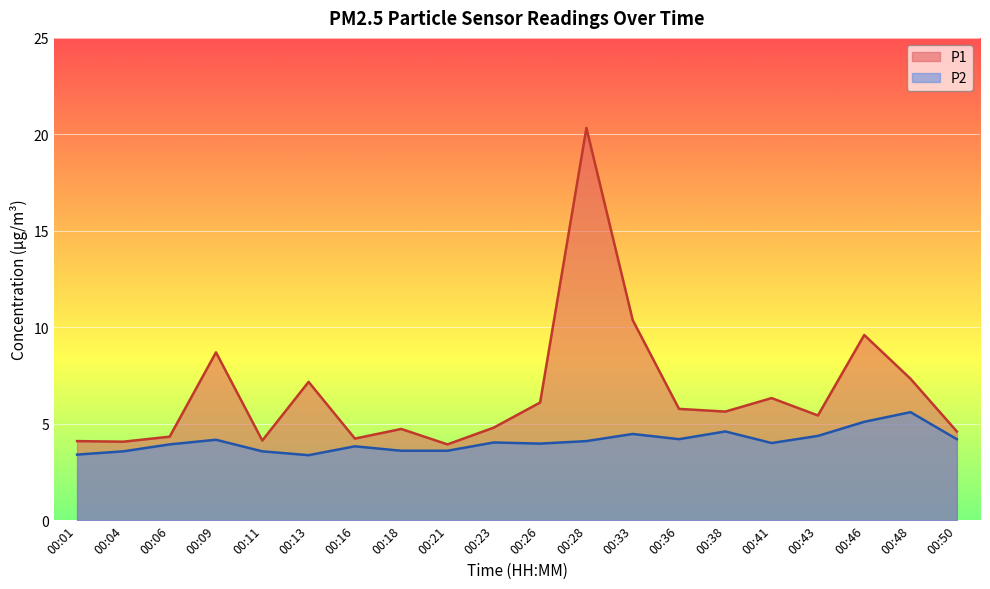

True or false: P1 and P2 intersect in this chart.

False